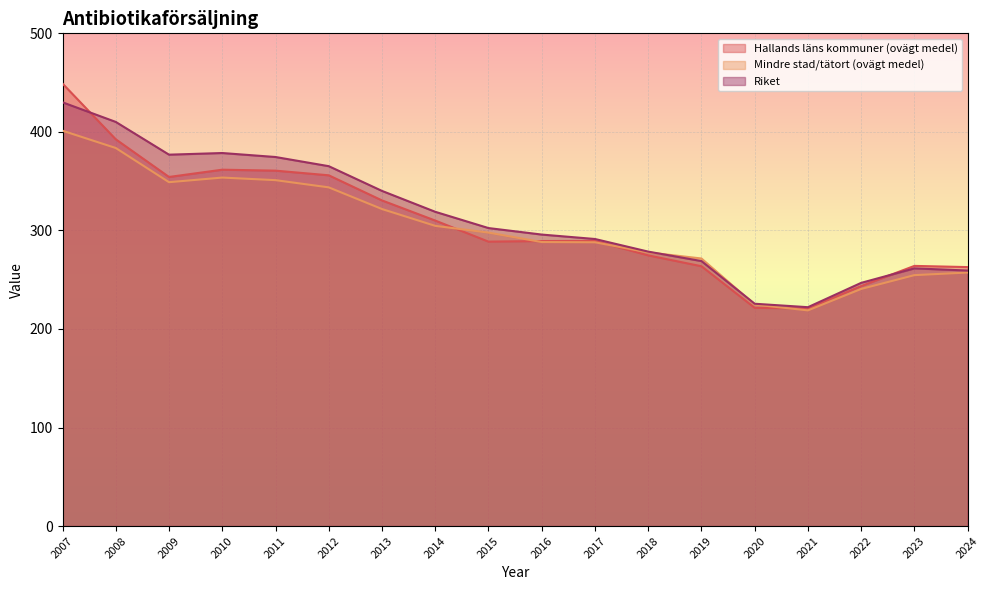

Where does the Hallands läns kommuner (ovägt medel) series first go above 289?

2007